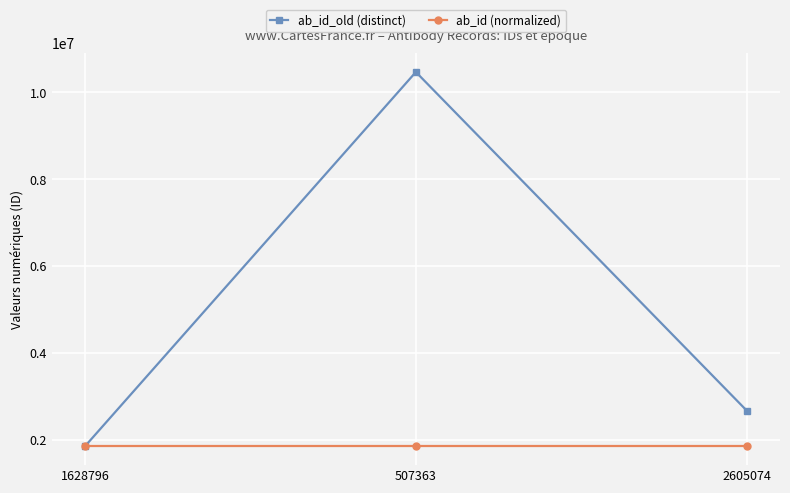

Is it true that ab_id (normalized) equals 3040342 at 2605074?

False